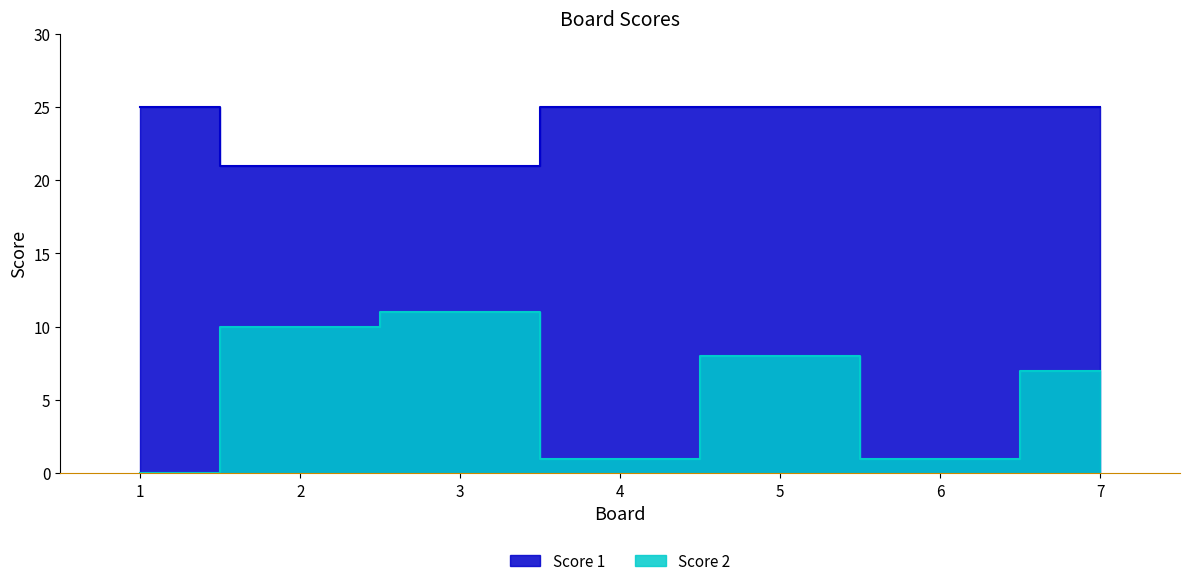

The value of Score 2 at 1 is -7. True or false?

False